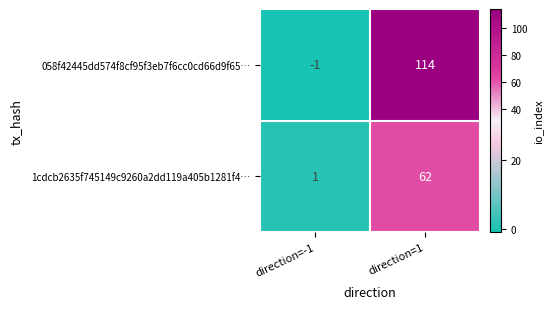

What is the maximum value for 058f42445dd574f8cf95f3eb7f6cc0cd66d9f65…?

114